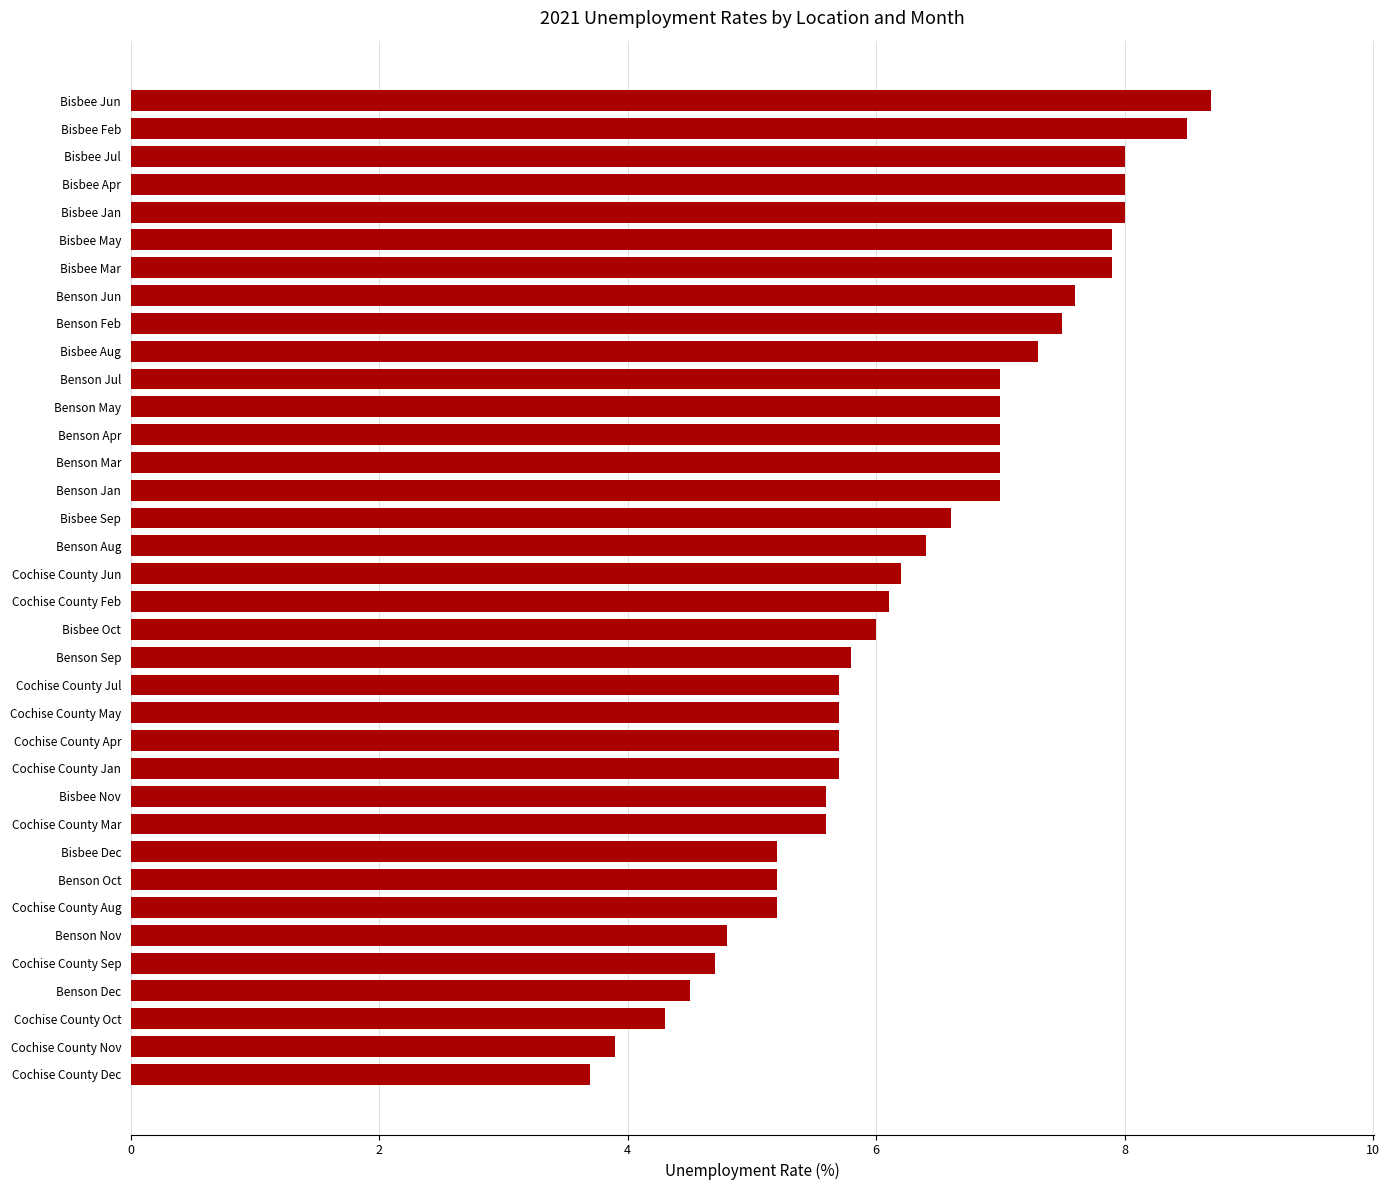

What is the change in value from Cochise County Apr to Bisbee May?

+2.2